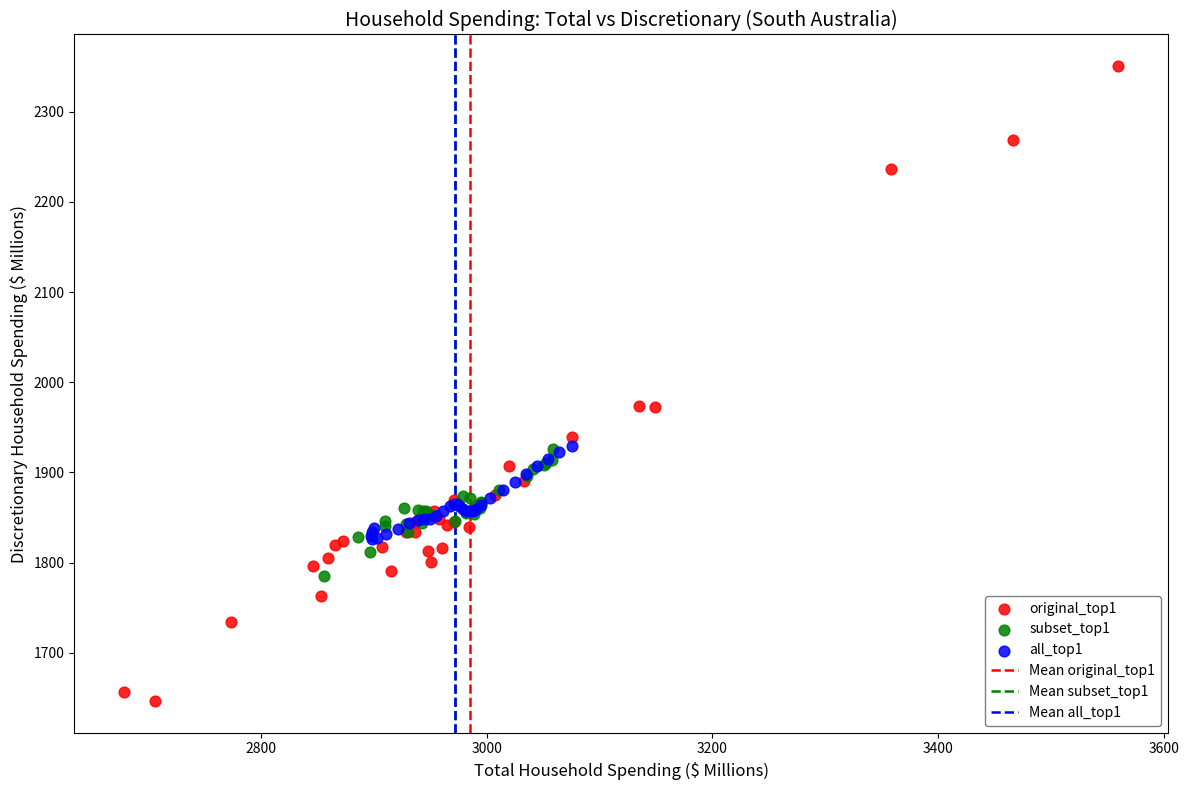

Which series contains the lowest Y value?

original_top1